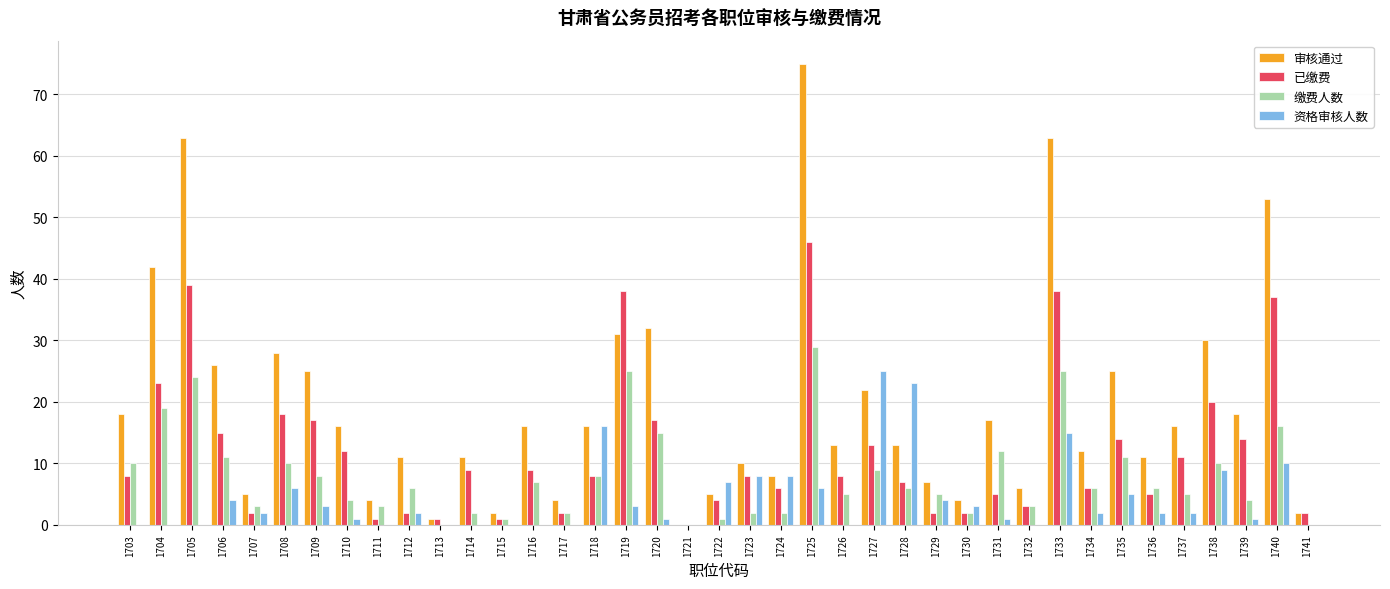

Is the value of 资格审核人数 at 1717 greater than the value of 已缴费 at 1739?

No